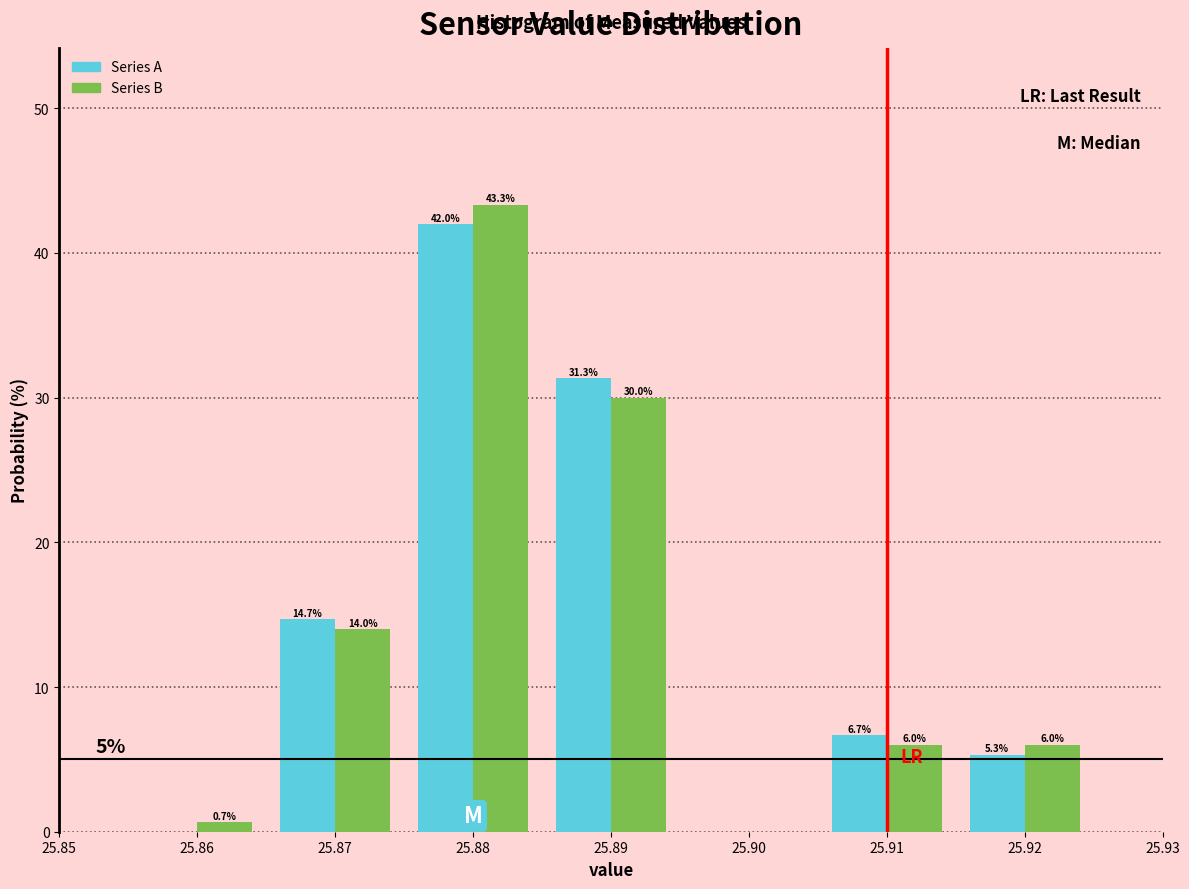

In the Series A series, which range on the x-axis has the tallest bar?

25.875 to 25.885